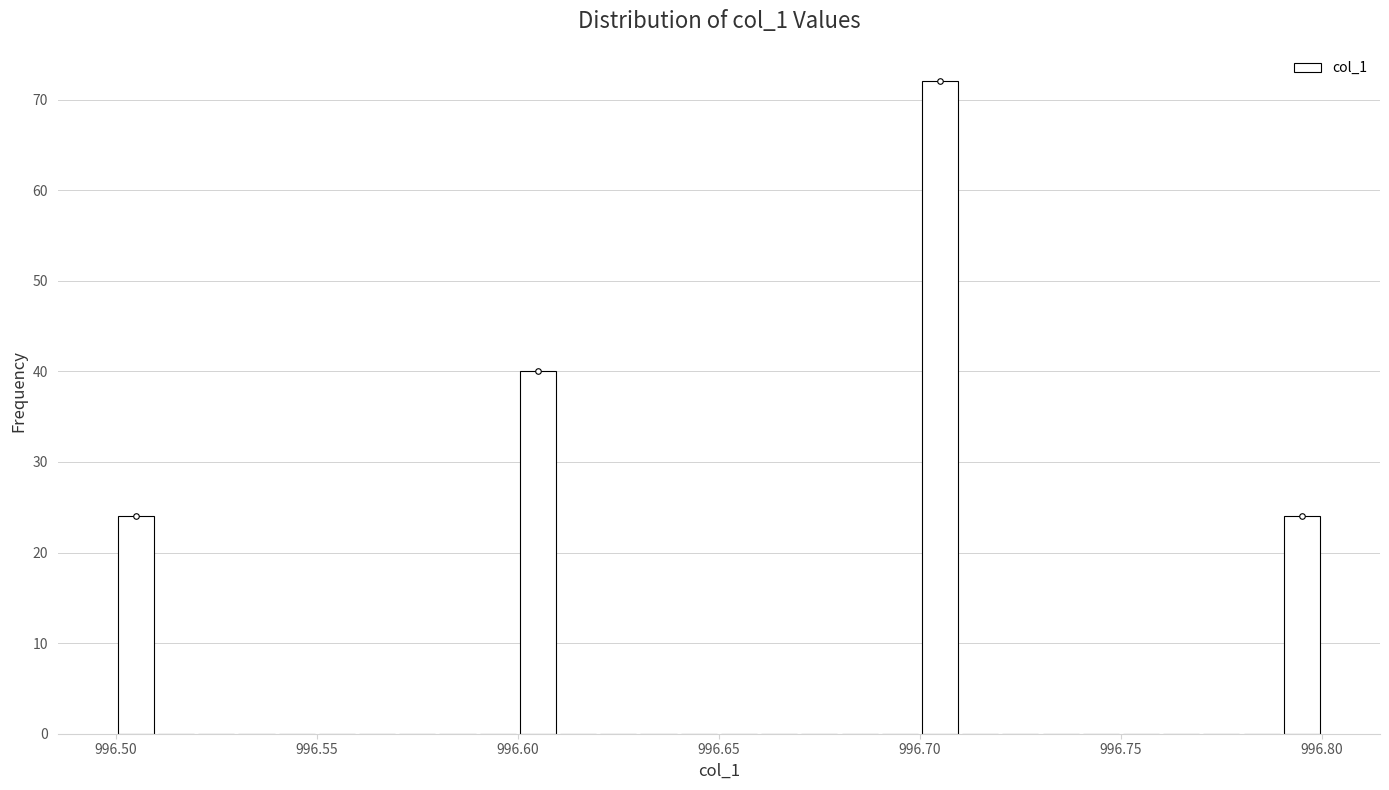

Read against the x-axis, roughly where is the centre of the tallest bar?

996.705